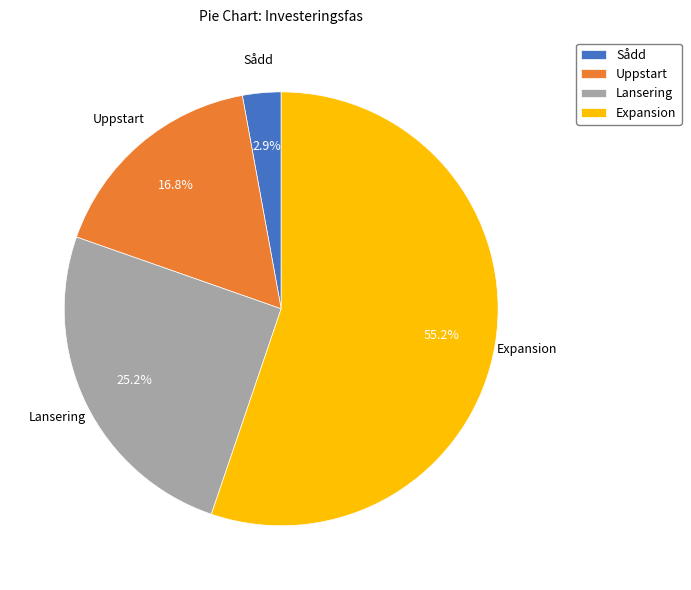

What percentage is the Sådd slice, to the nearest percent?

3%